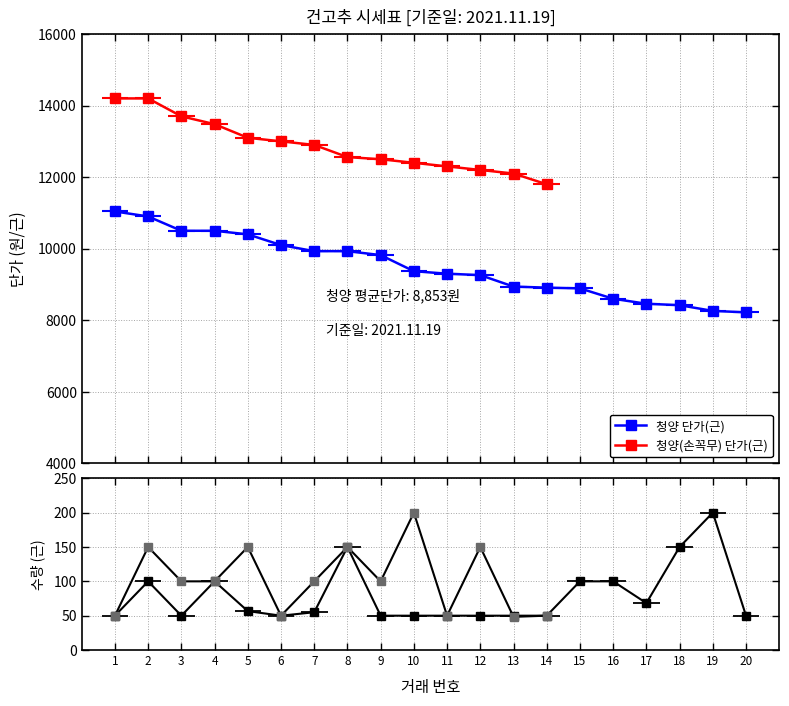

The value at 7 is 6069. True or false?

False